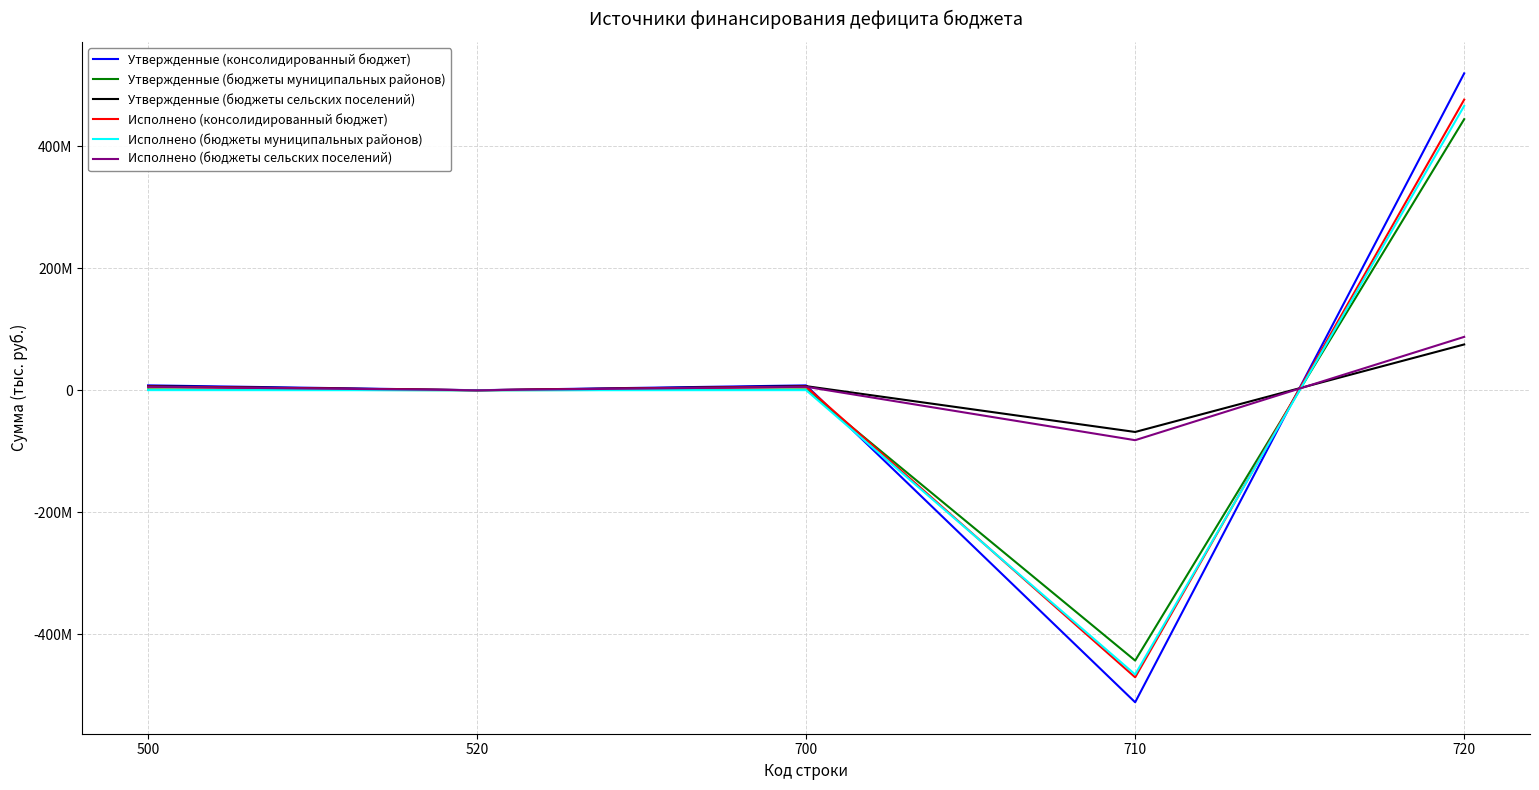

What is the greatest value displayed?

519121884.8